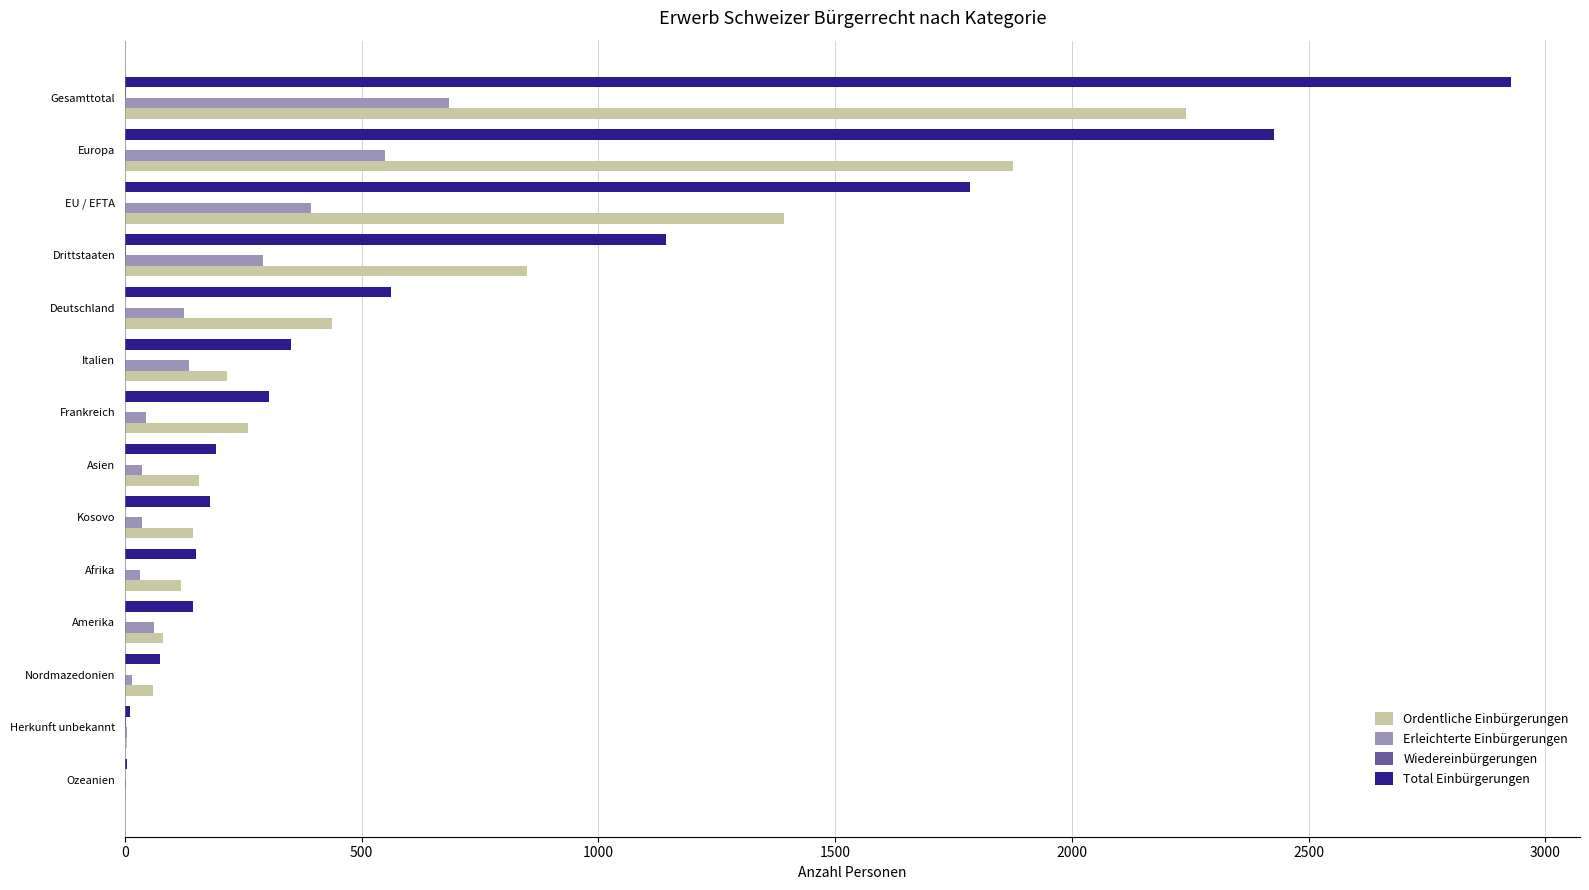

Is the value of Total Einbürgerungen at Drittstaaten greater than the value of Erleichterte Einbürgerungen at Nordmazedonien?

Yes